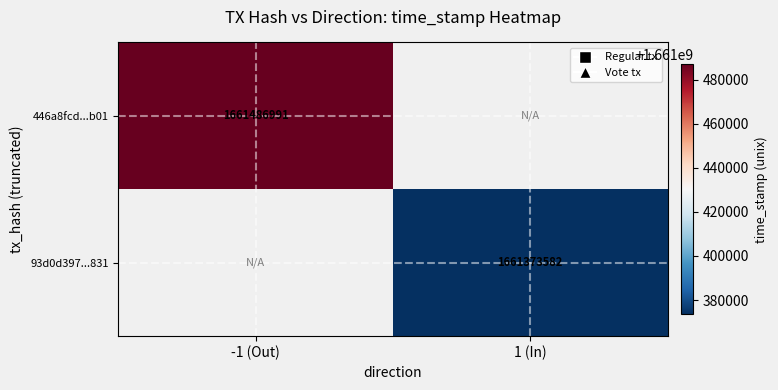

Which label corresponds to the smallest value in the chart?

1 (In)